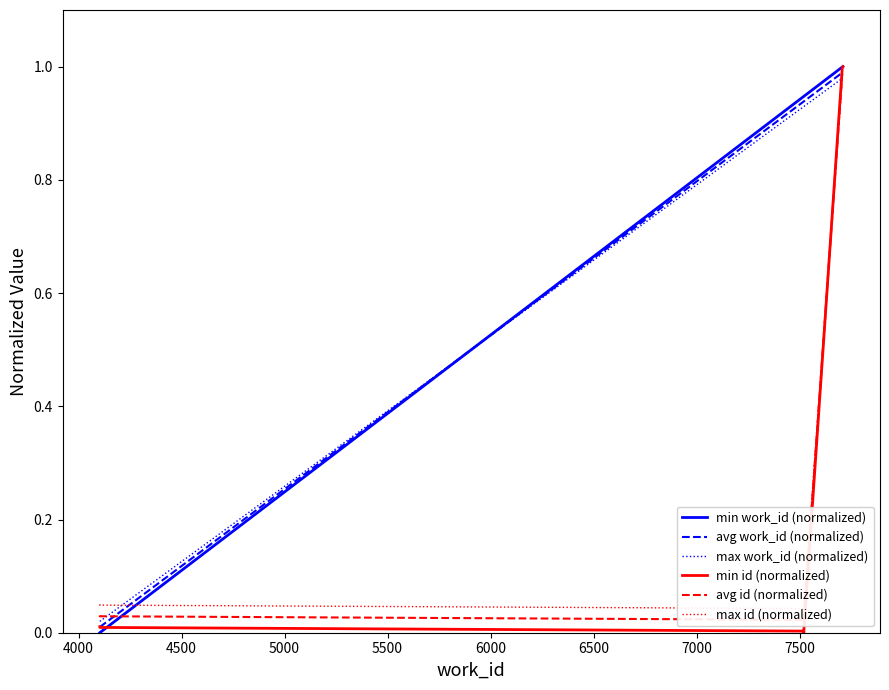

Is the value of avg id (normalized) at 5000 greater than the value of min work_id (normalized) at 5000?

No